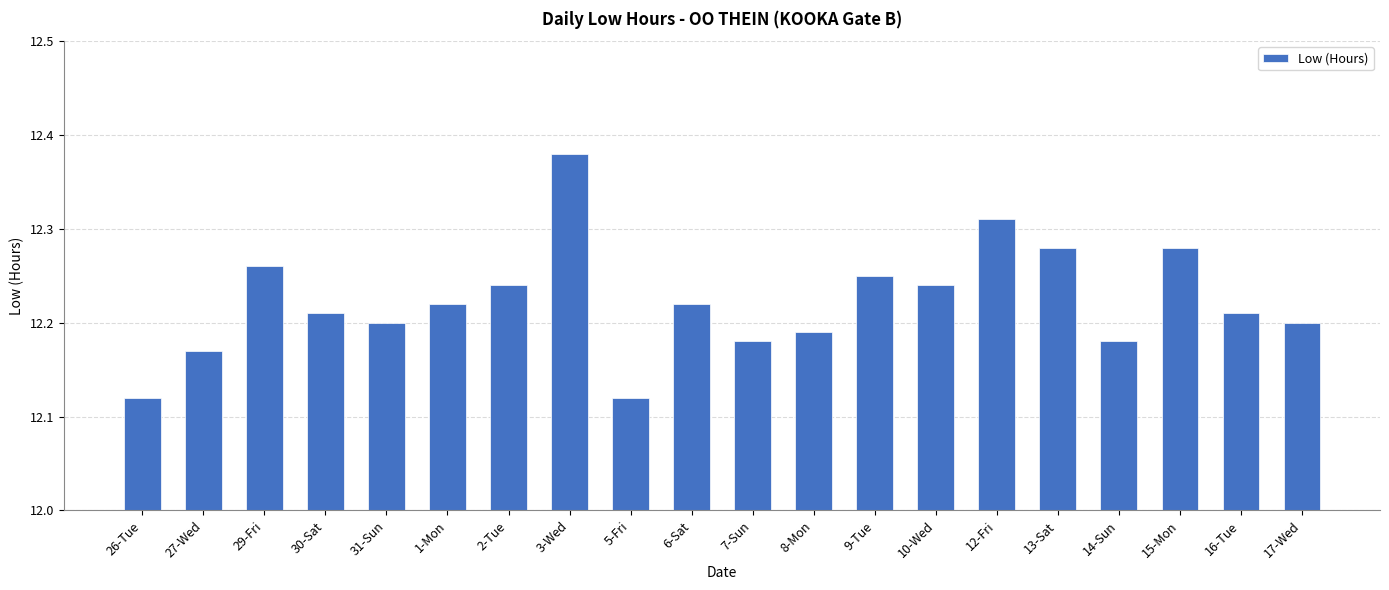

What is the difference between the values at 15-Mon and 14-Sun?

0.1